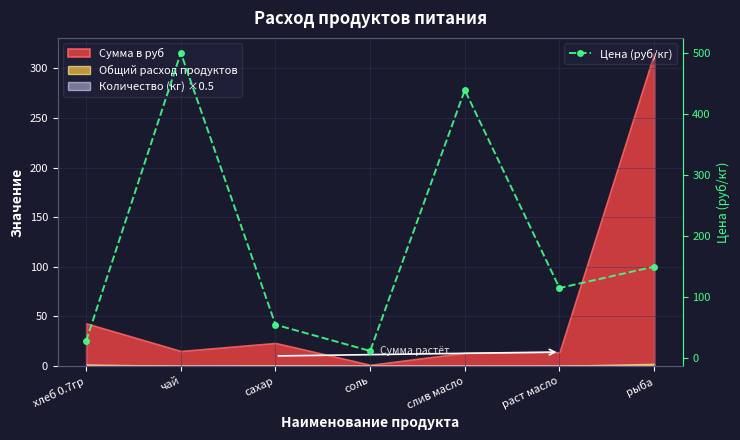

At which category does the chart reach its minimum across all series?

соль